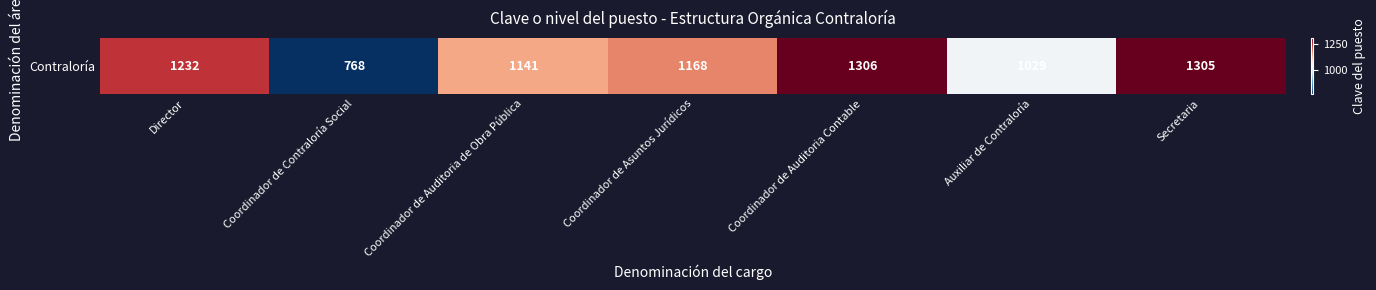

What is the ratio of the value at Secretaria to the value at Director?

1.1